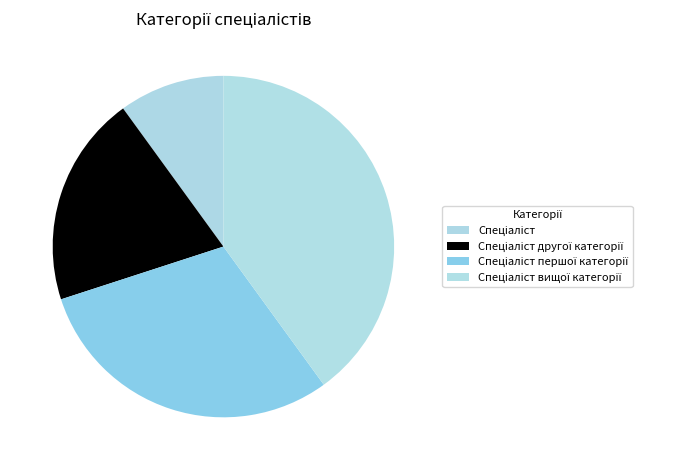

How many slices are in this pie chart?

4